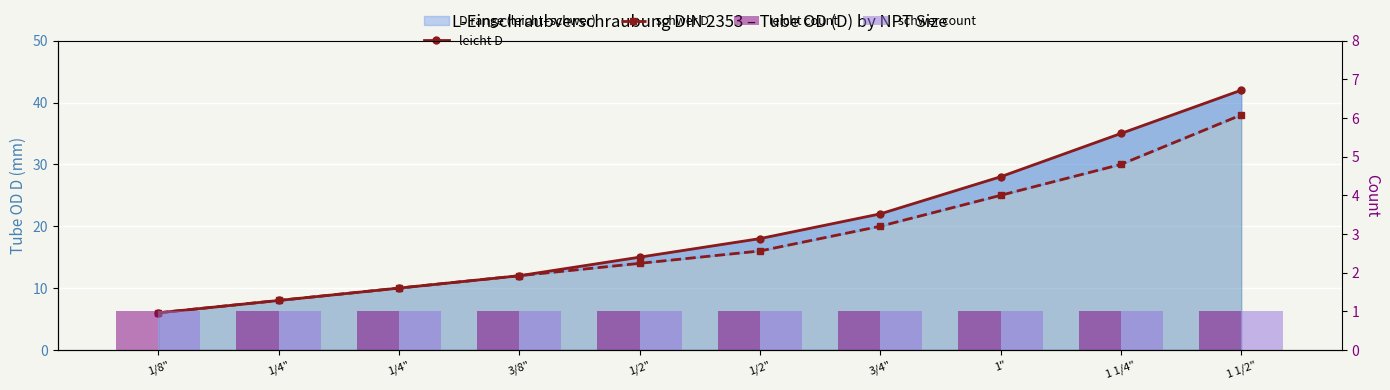

Which category has the highest value in the leicht count series?

1/8"